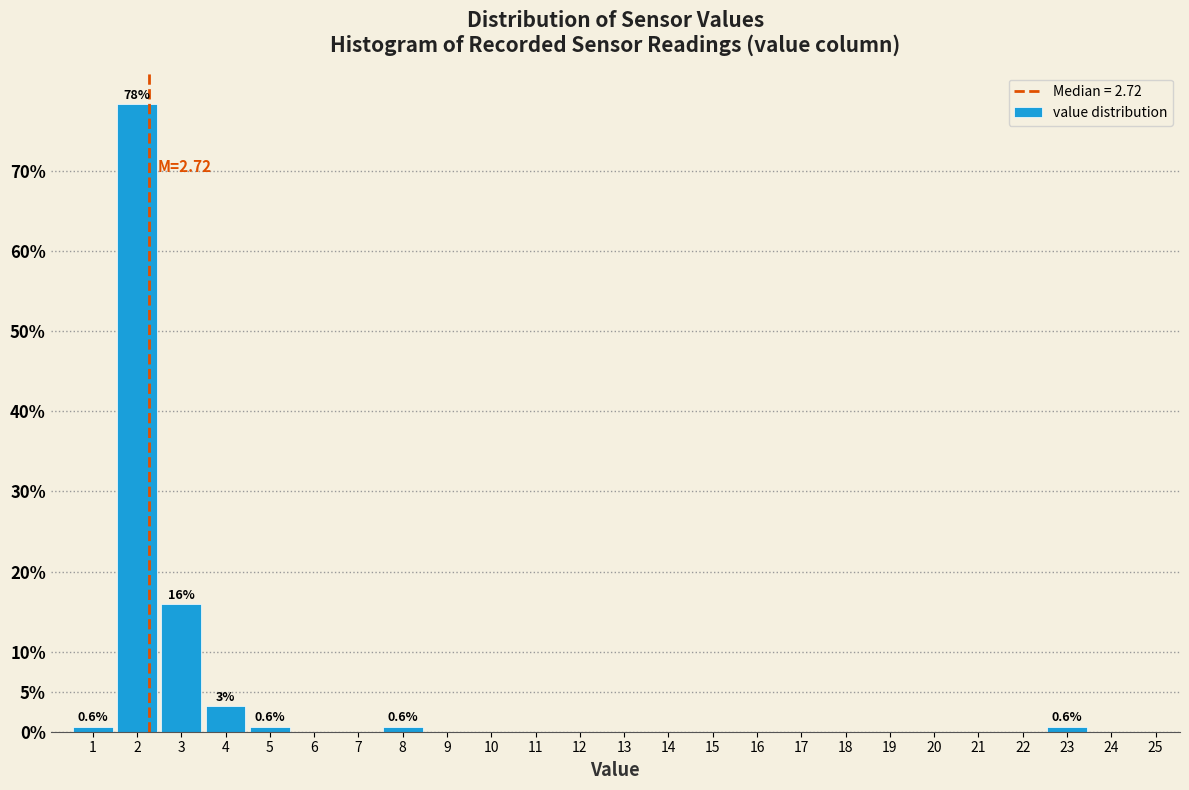

Reading left to right, extract all data points from this chart.

1=0.6	2=78.3	3=15.9	4=3.2	5=0.6	6=0.0	7=0.0	8=0.6	9=0.0	10=0.0	11=0.0	12=0.0	13=0.0	14=0.0	15=0.0	16=0.0	17=0.0	18=0.0	19=0.0	20=0.0	21=0.0	22=0.0	23=0.6	24=0.0